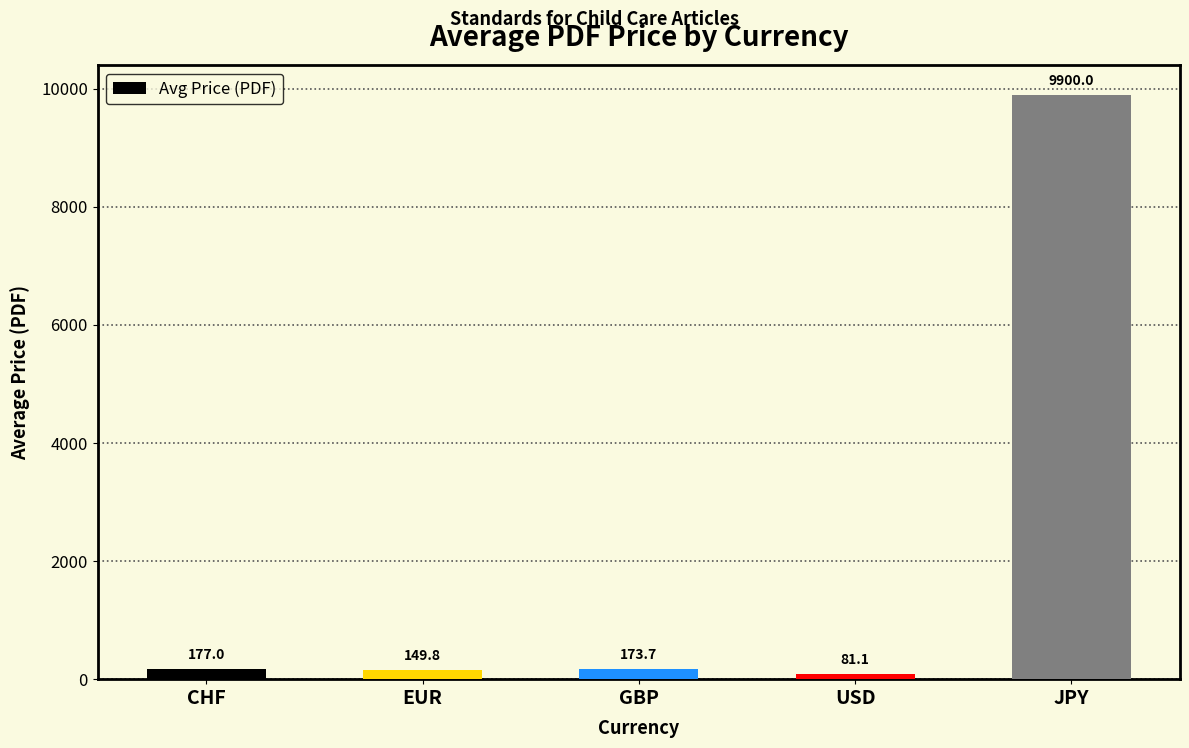

Between USD and GBP, which is larger?

GBP